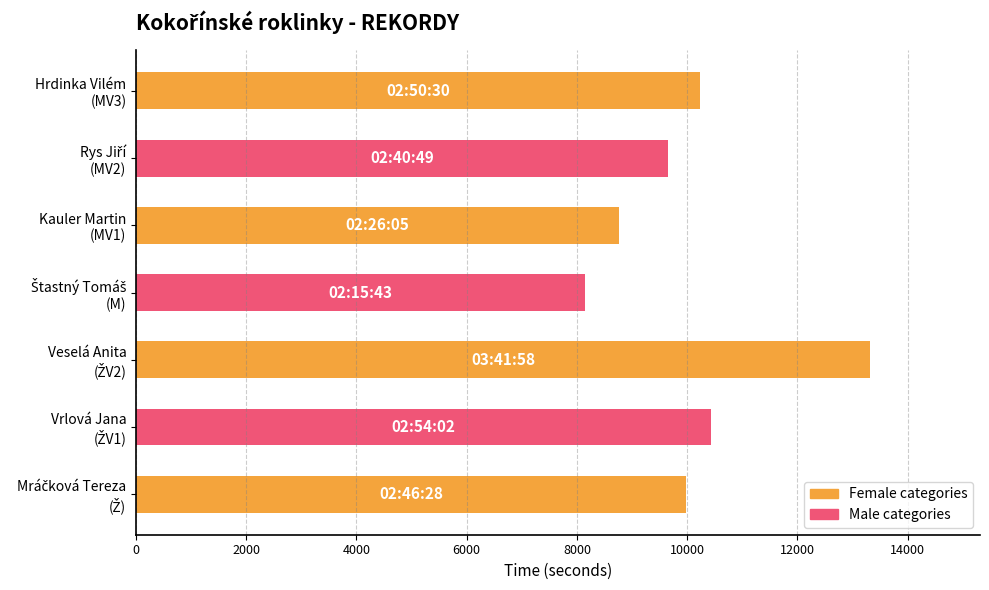

How many series are shown in this chart?

1